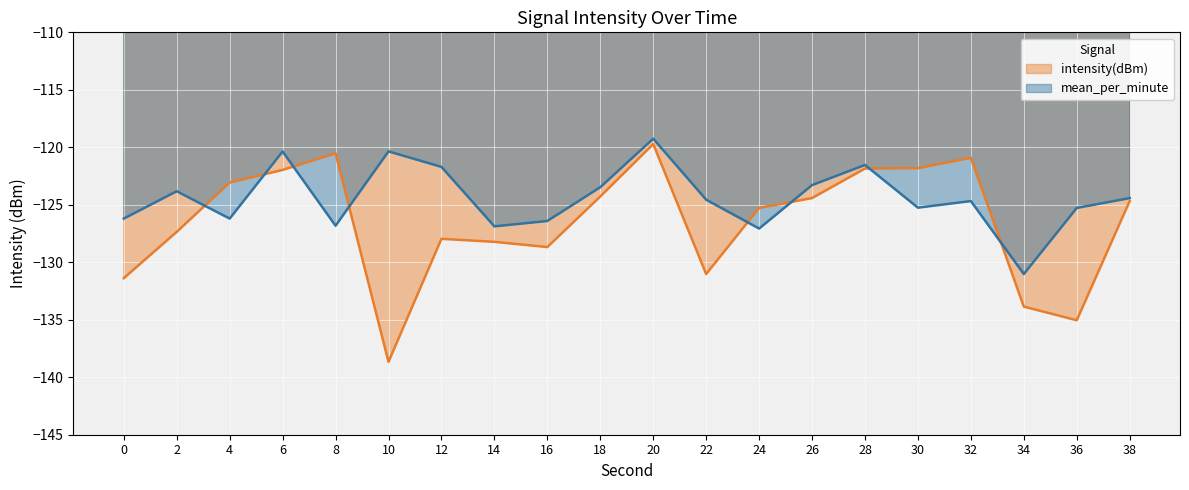

Where is mean_per_minute nearest to the value -125?

30